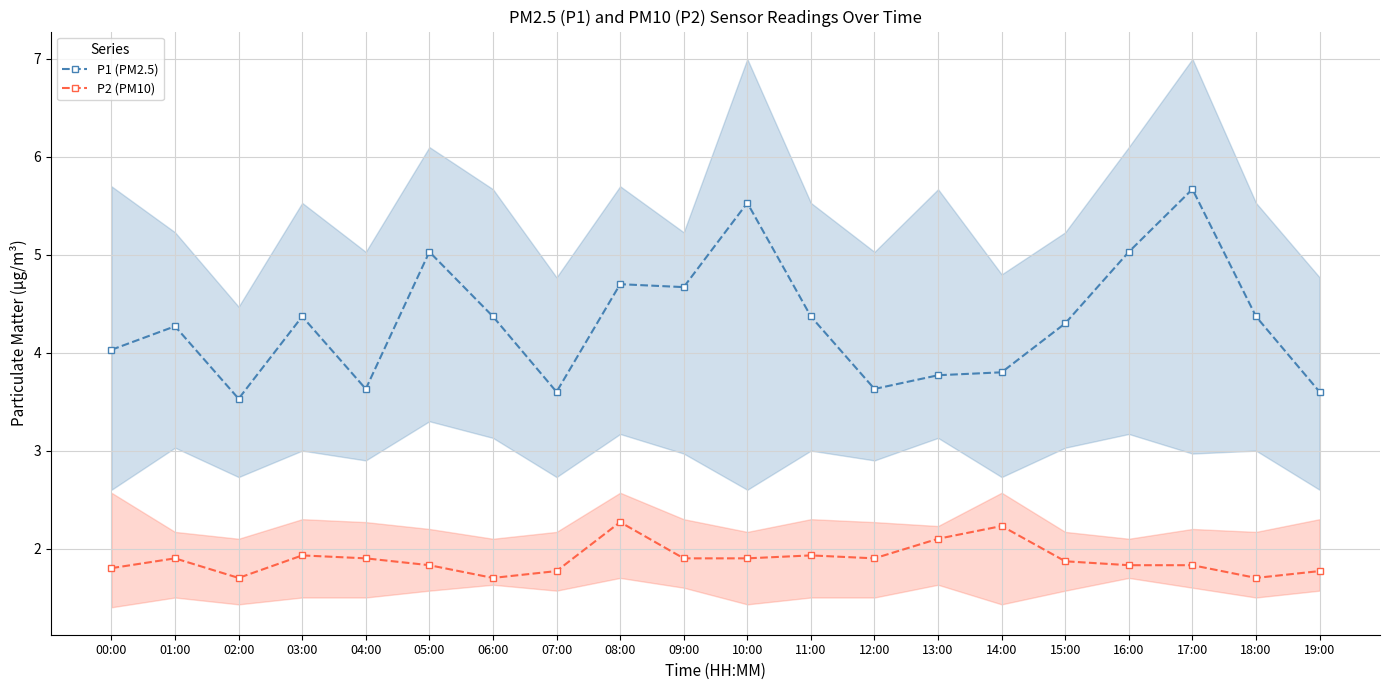

True or false: P2 (PM10) and P1 (PM2.5) intersect in this chart.

False